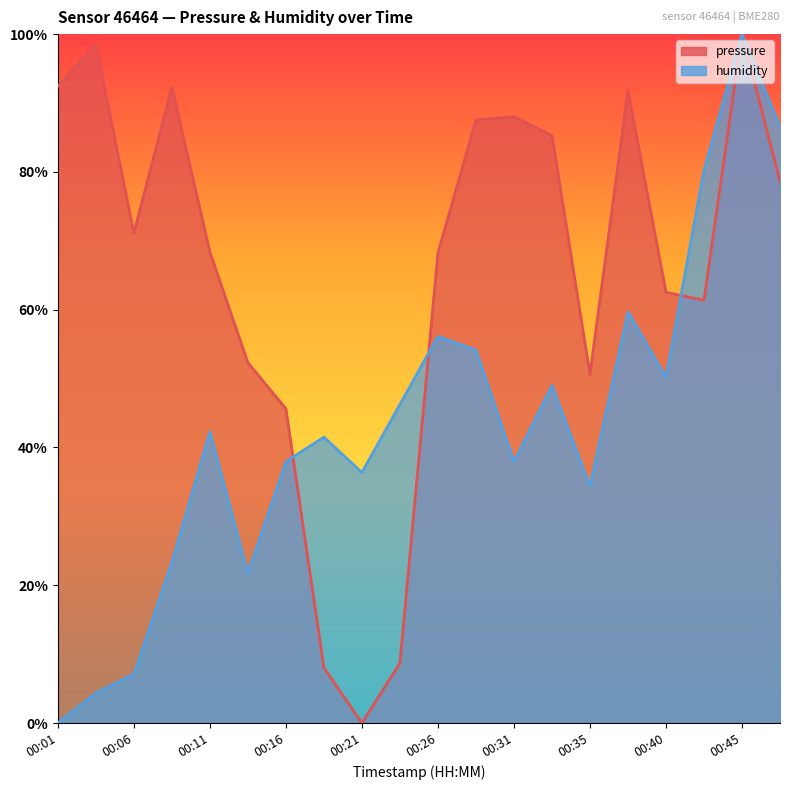

Which category has the lowest value in the pressure series?

00:21